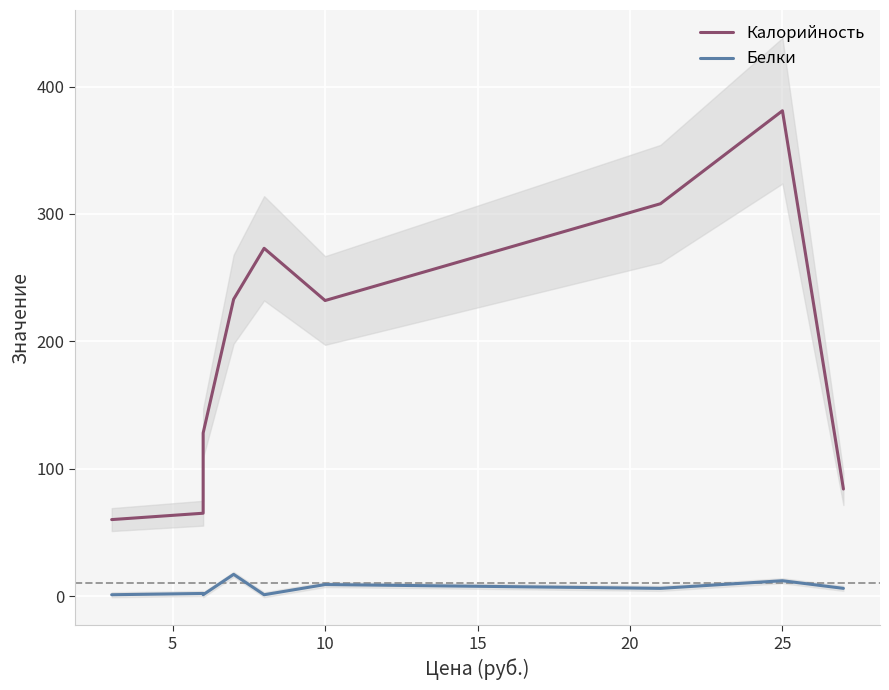

Reading right to left, transcribe all the data shown in this chart.

Калорийность: 84	381	308	232	273	233	128	65	60
Белки: 6	12	6	9	1	17	1	2	1